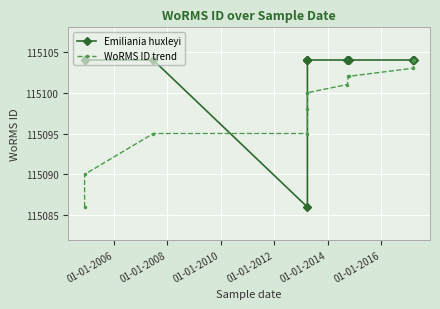

What is the spread (max minus min) of values at 01-01-2014?

4